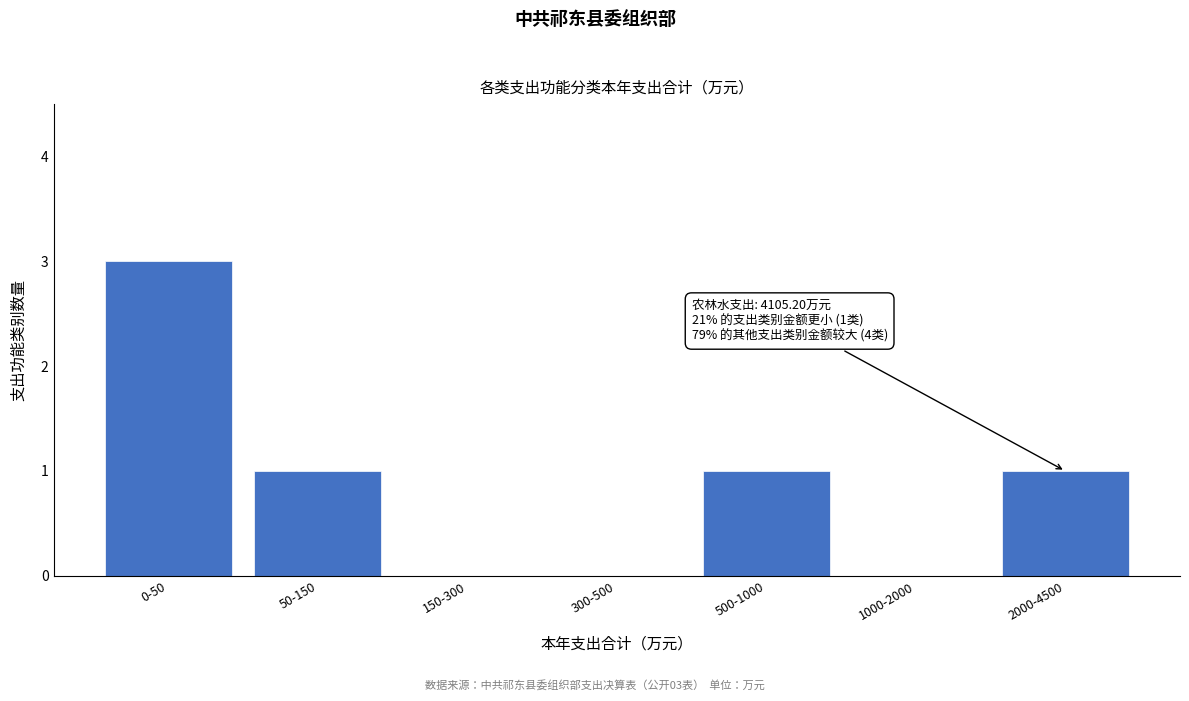

Reading right to left, what are all the values shown in this chart?

2000-4500=1	1000-2000=0	500-1000=1	300-500=0	150-300=0	50-150=1	0-50=3